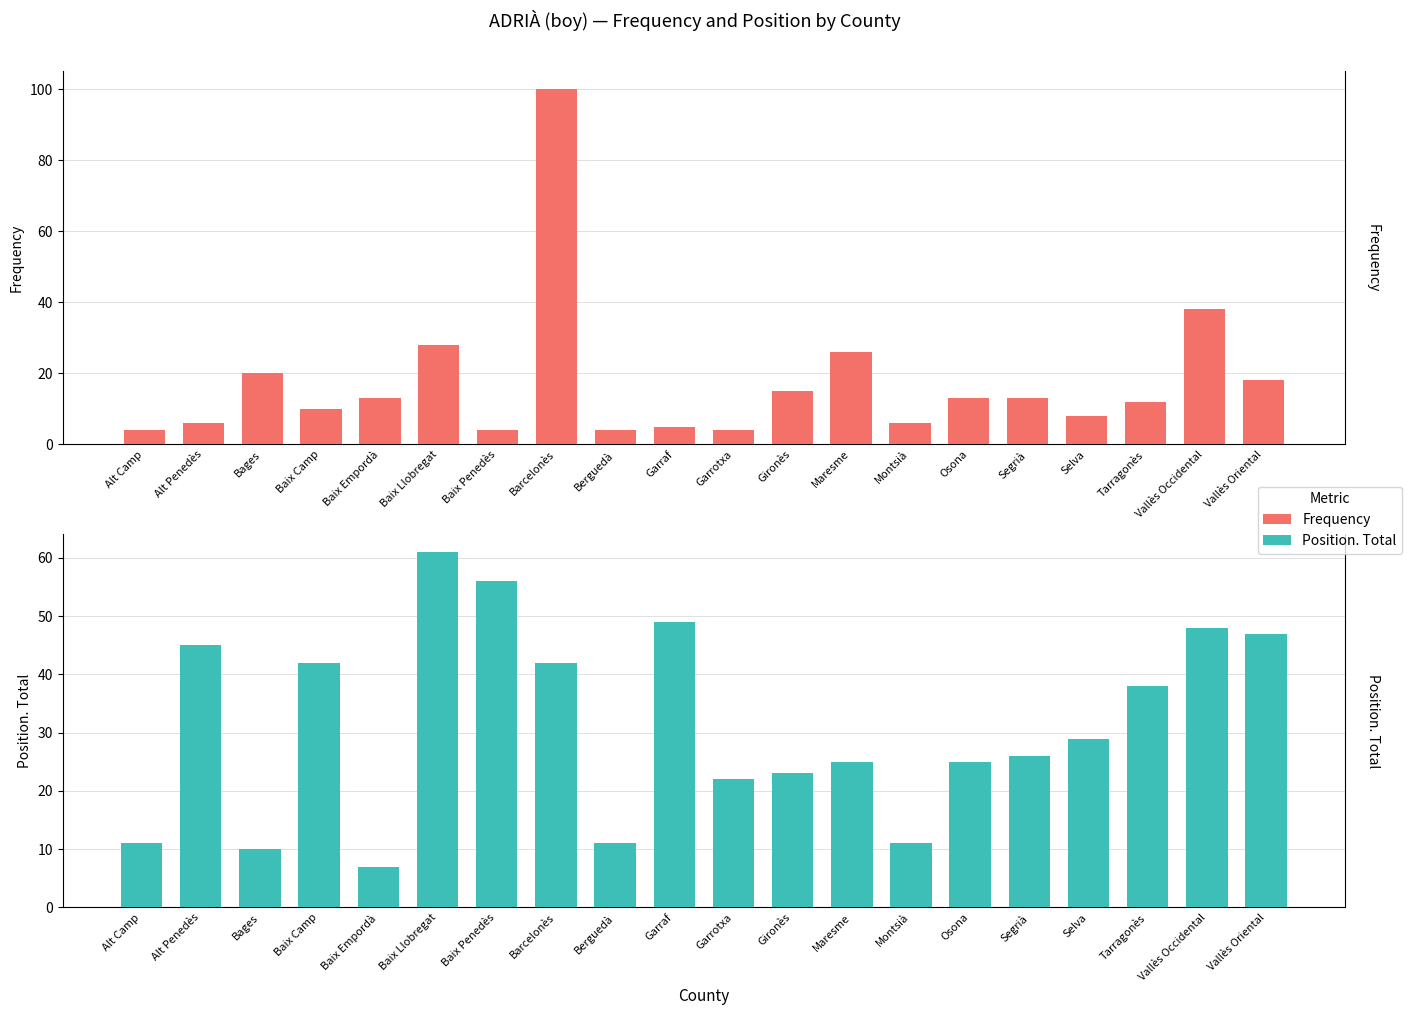

How many bars are there in total?

40